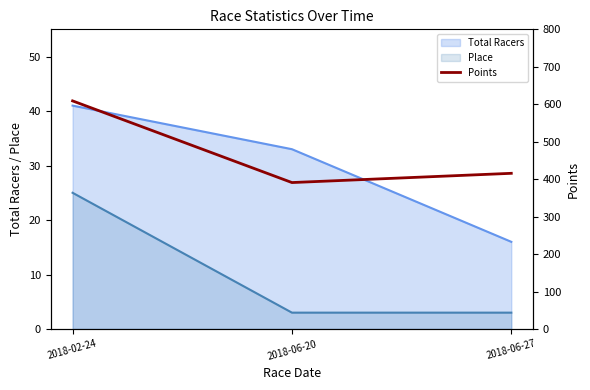

What position from the left is 2018-06-27?

3